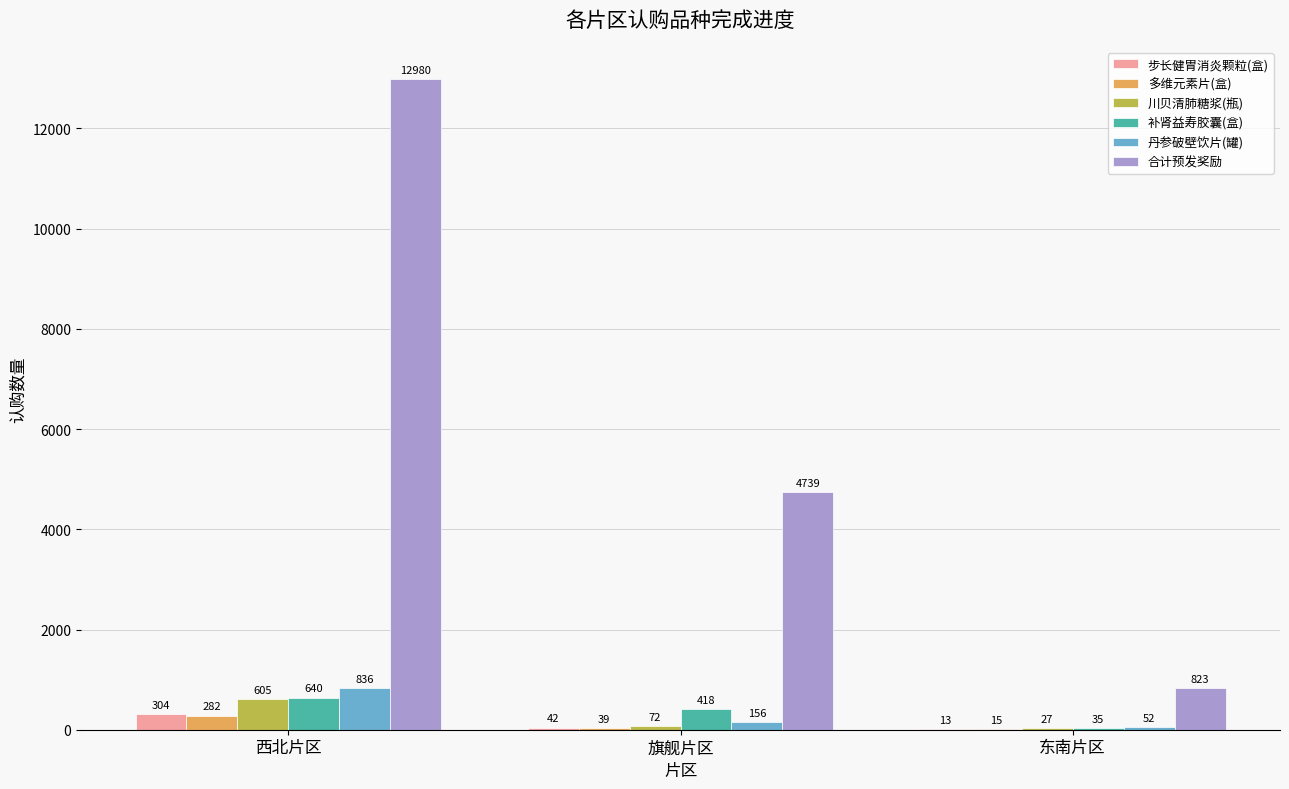

How many groups of bars are there?

3